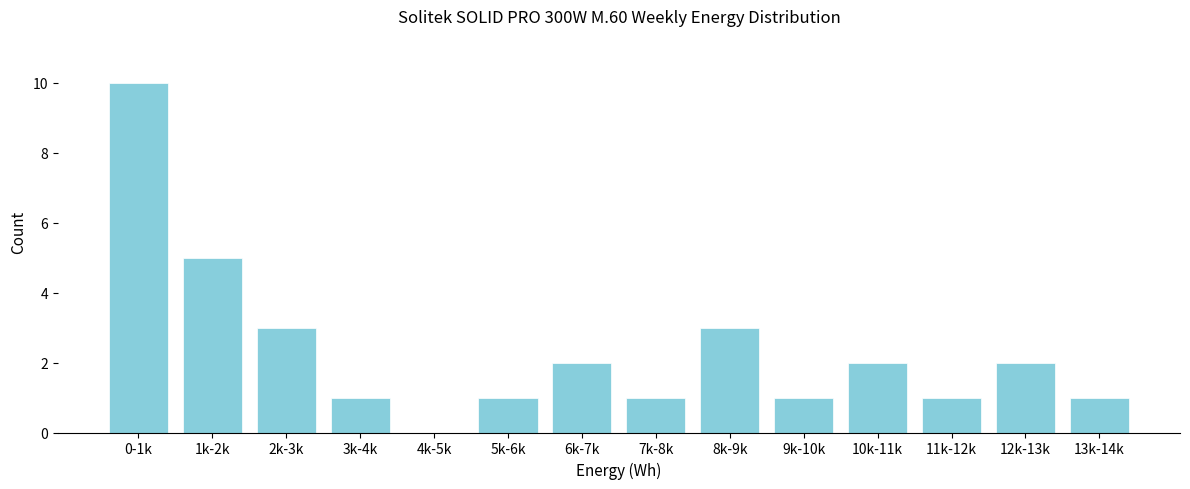

Reading right to left, list all the values displayed in this chart.

13k-14k=1	12k-13k=2	11k-12k=1	10k-11k=2	9k-10k=1	8k-9k=3	7k-8k=1	6k-7k=2	5k-6k=1	4k-5k=0	3k-4k=1	2k-3k=3	1k-2k=5	0-1k=10